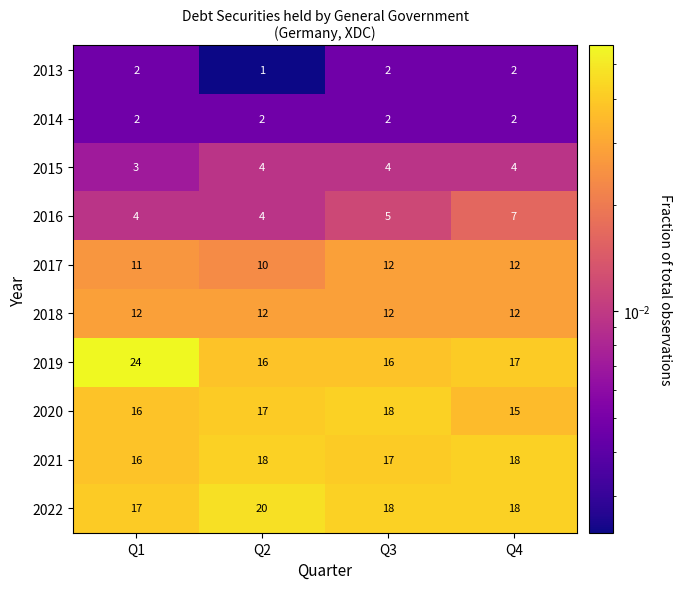

Is it true that 2019 equals 24 at Q2?

False